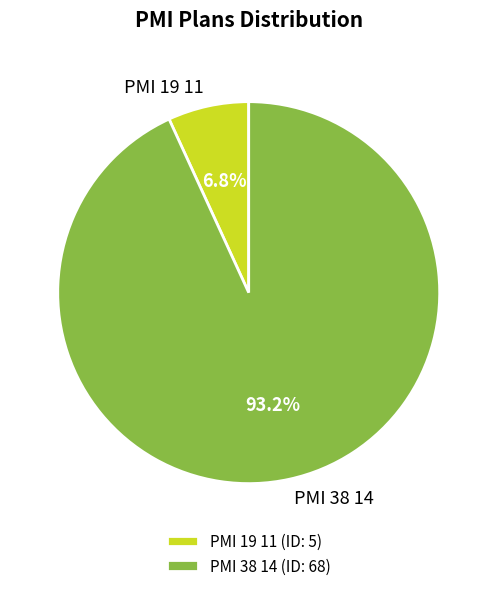

Rank the categories by value from highest to lowest.

PMI 38 14, PMI 19 11